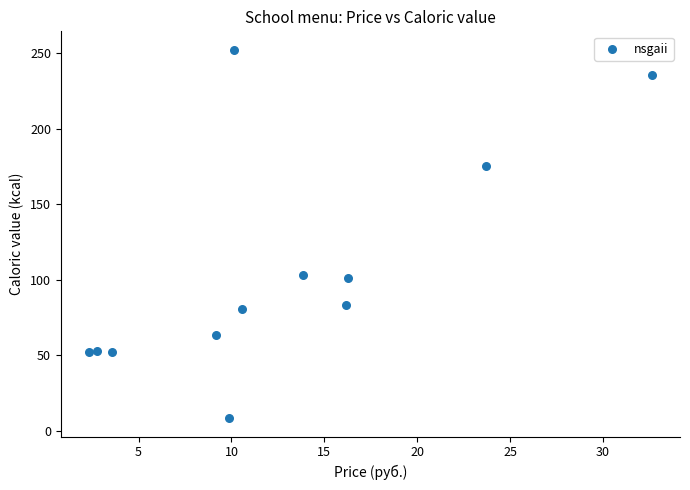

What is the average Y value?

105.1